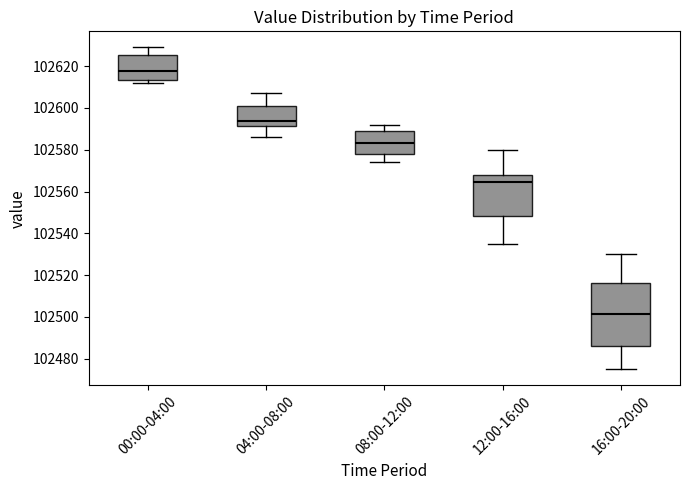

Comparing the boxes themselves (not the whiskers), which one is the tallest?

16:00-20:00